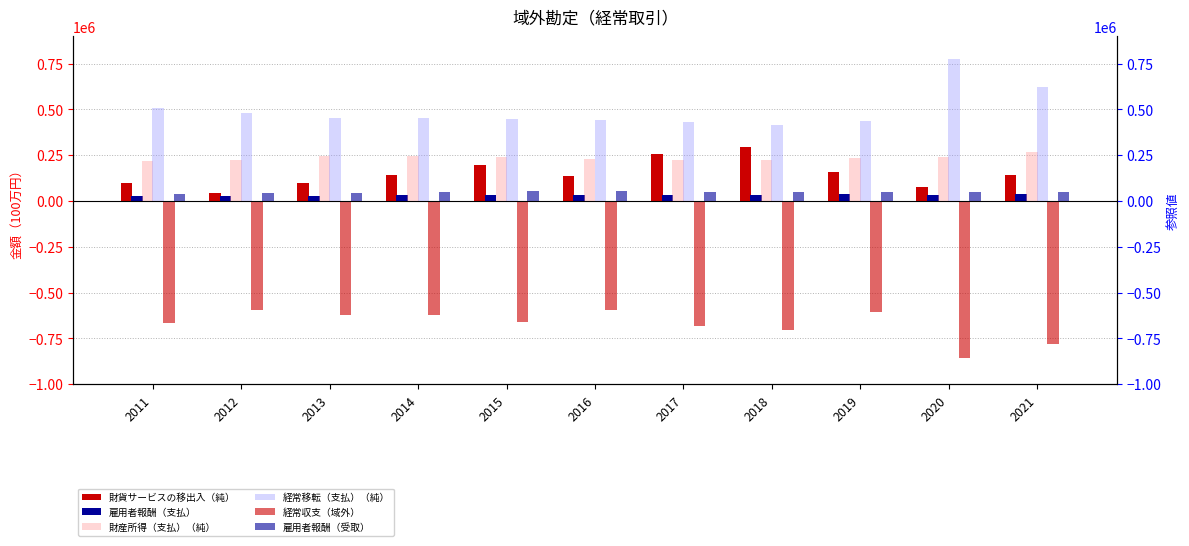

The value of 雇用者報酬（受取） at 2013 is 44382. True or false?

True